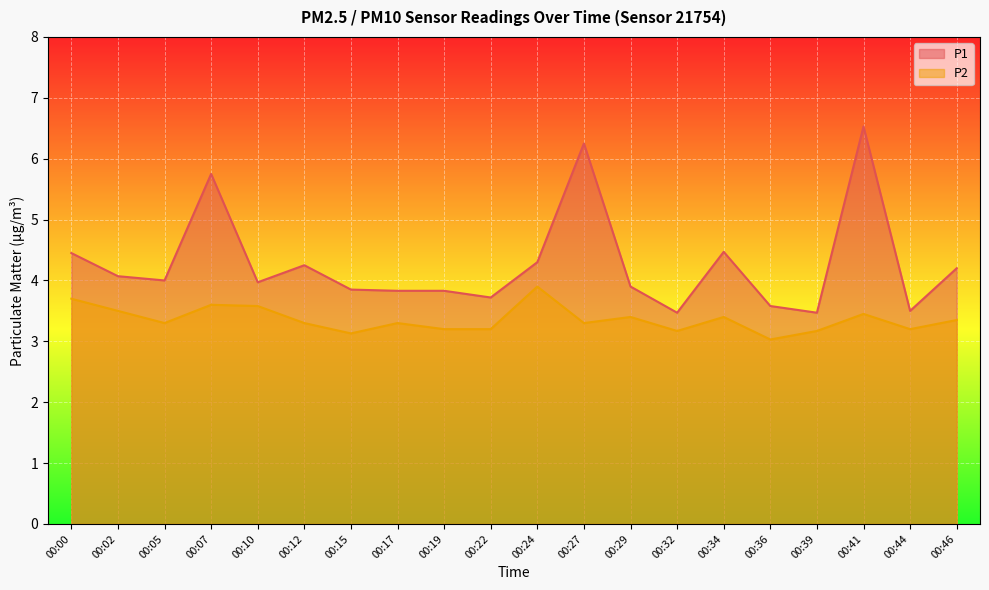

What is the value of the P1 point at the 8th from the left?

3.8